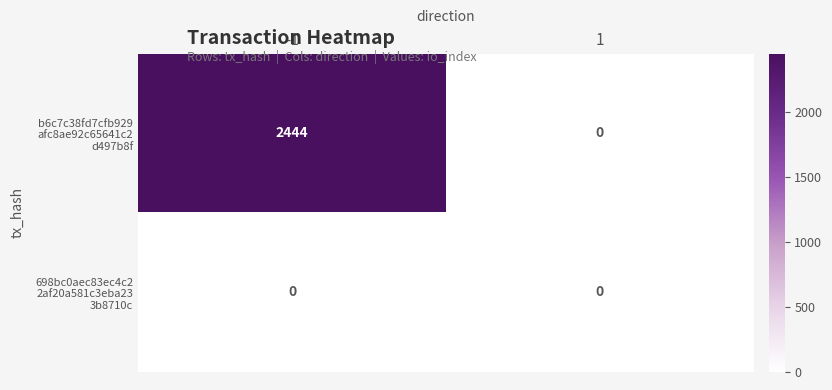

What is the difference between the highest and lowest values at -1?

2444